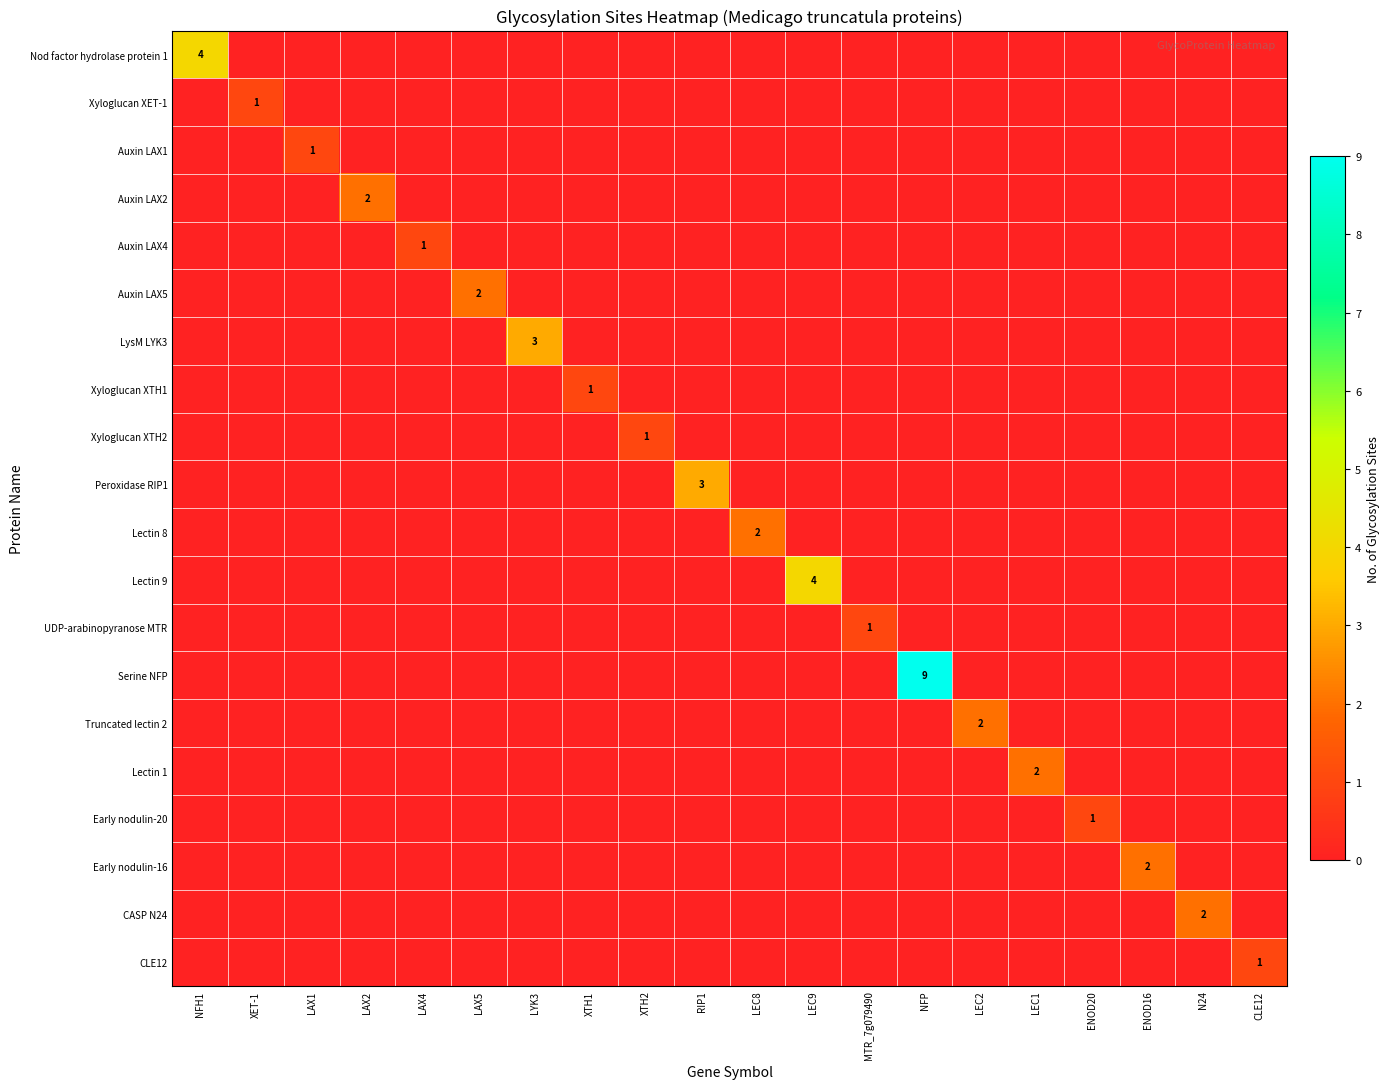

The value of Serine NFP at XTH2 is 0. True or false?

True